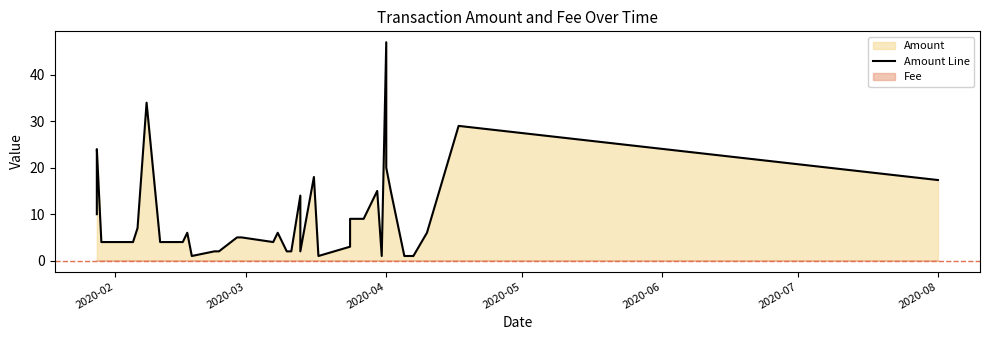

At which label is the value closest to 24?

2020-04